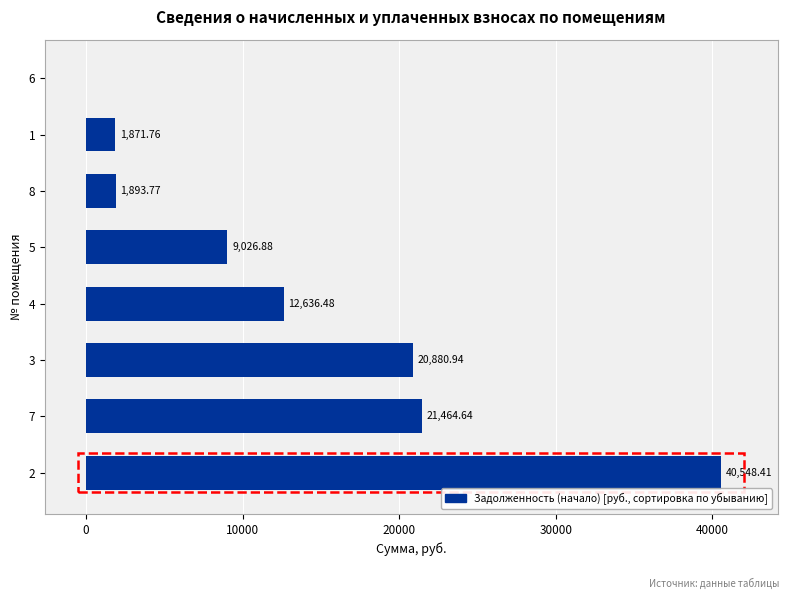

What is the sum of the values at 2 and 7?

62013.1